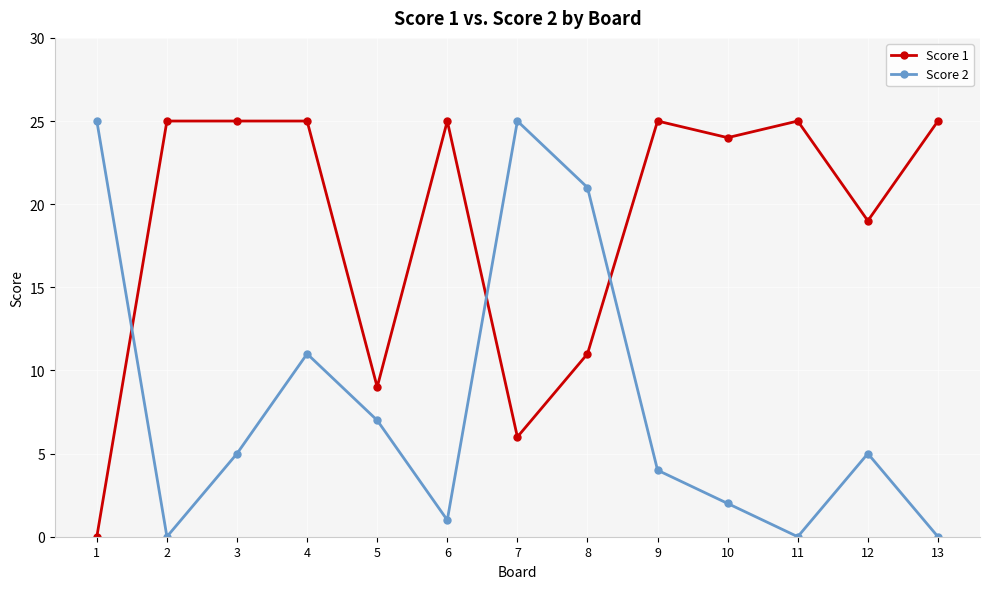

What is the difference between the highest and lowest values at 10?

22